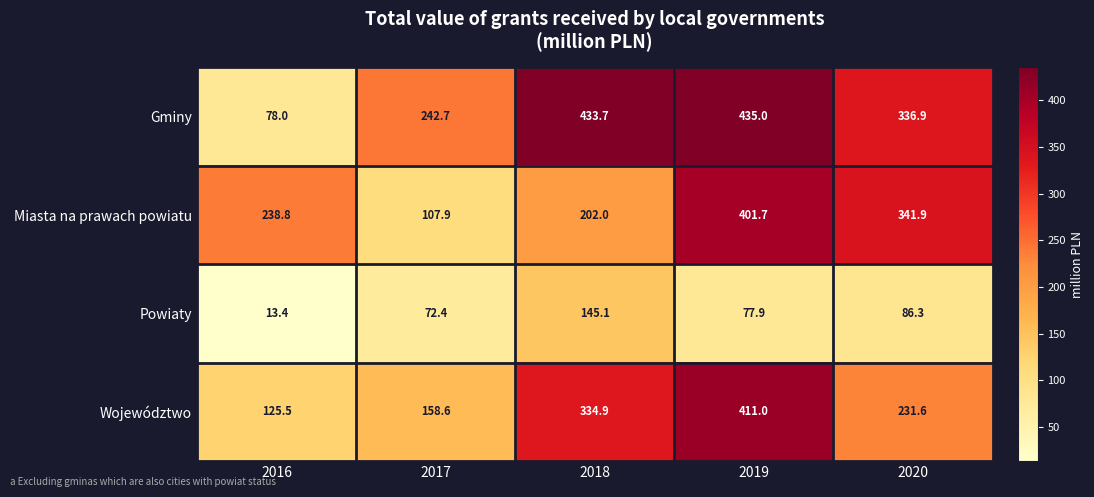

True or false: Miasta na prawach powiatu has a value of 182.1 at 2019.

False